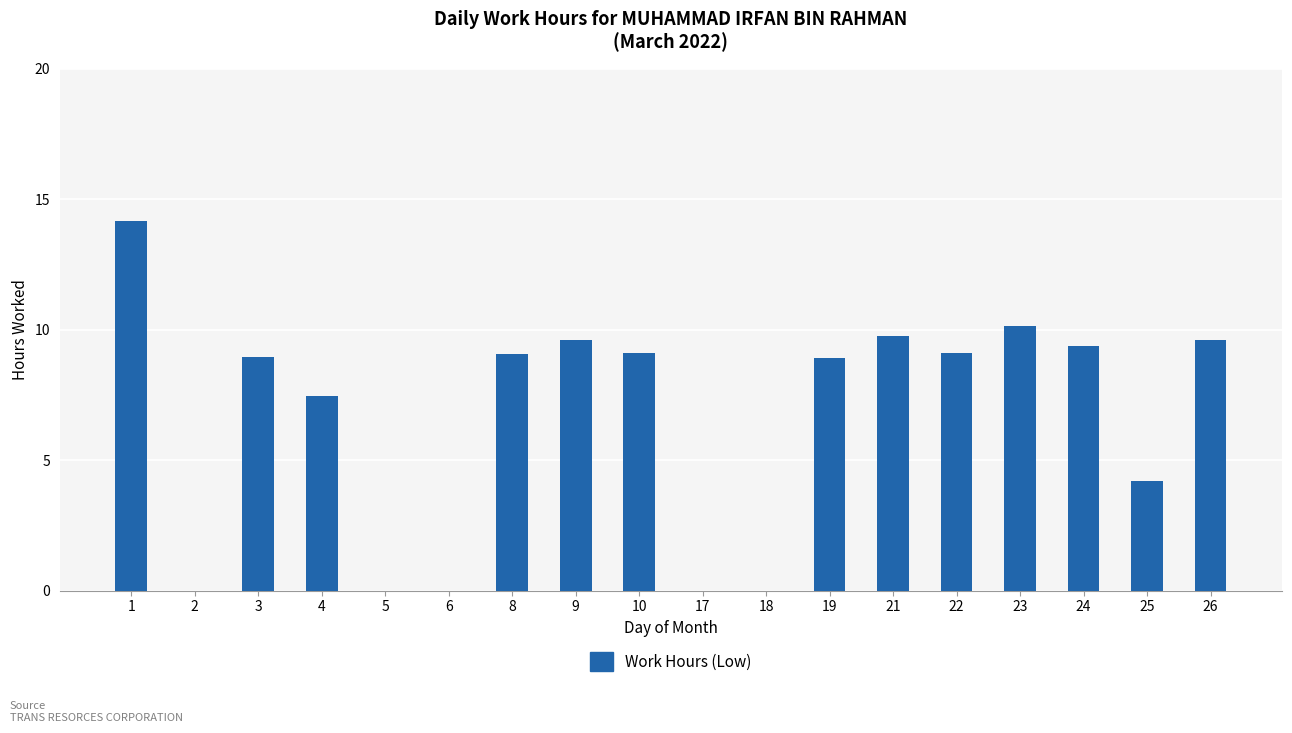

Between 3 and 2, which is larger?

3